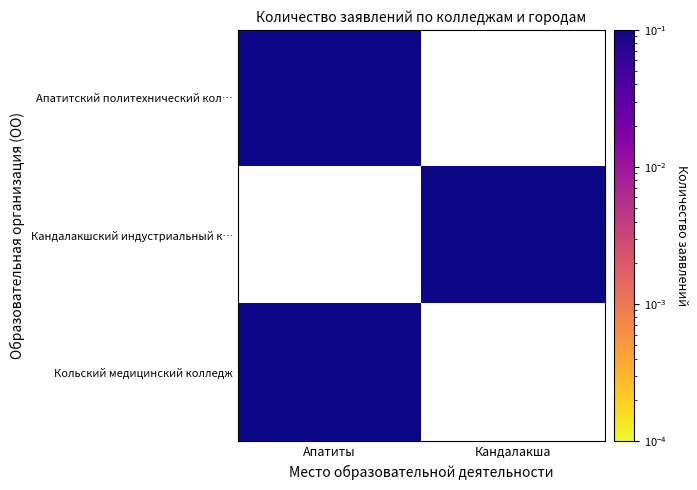

Rank the series by their average value, from highest to lowest.

Апатитский политехнический кол…, Кандалакшский индустриальный к…, Кольский медицинский колледж